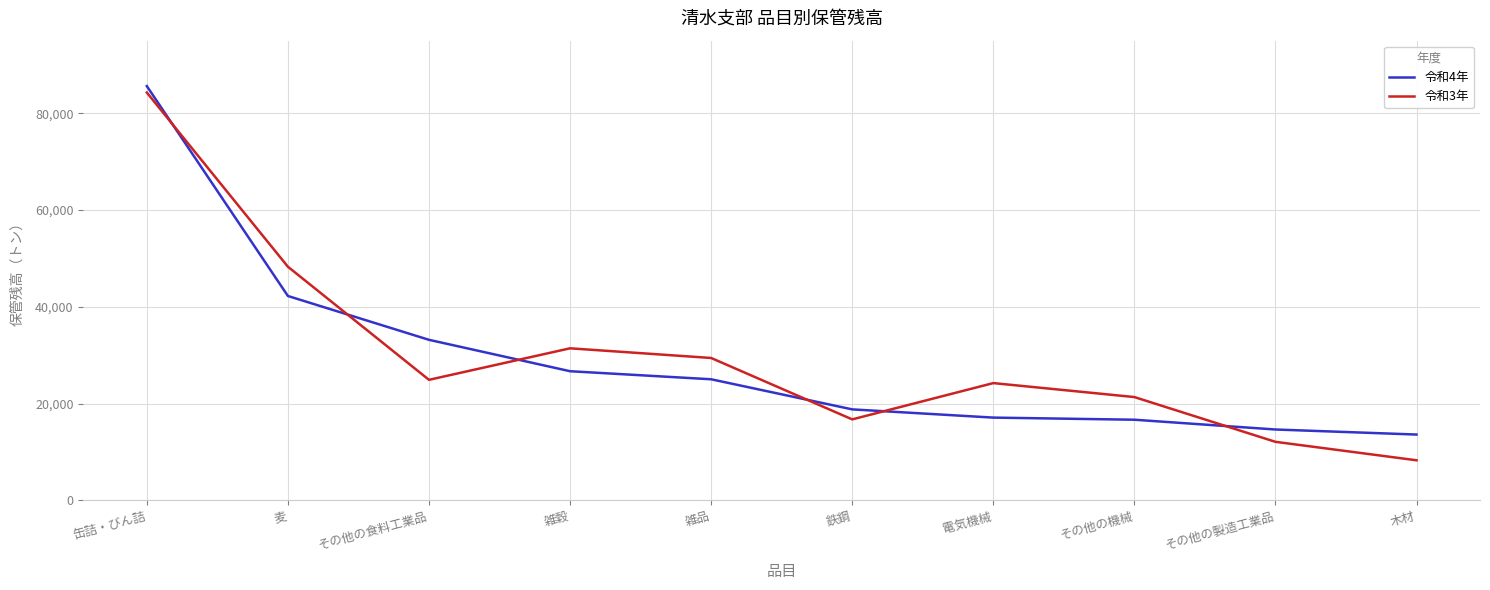

Where do 令和4年 and 令和3年 first cross each other?

缶詰・びん詰 and 麦